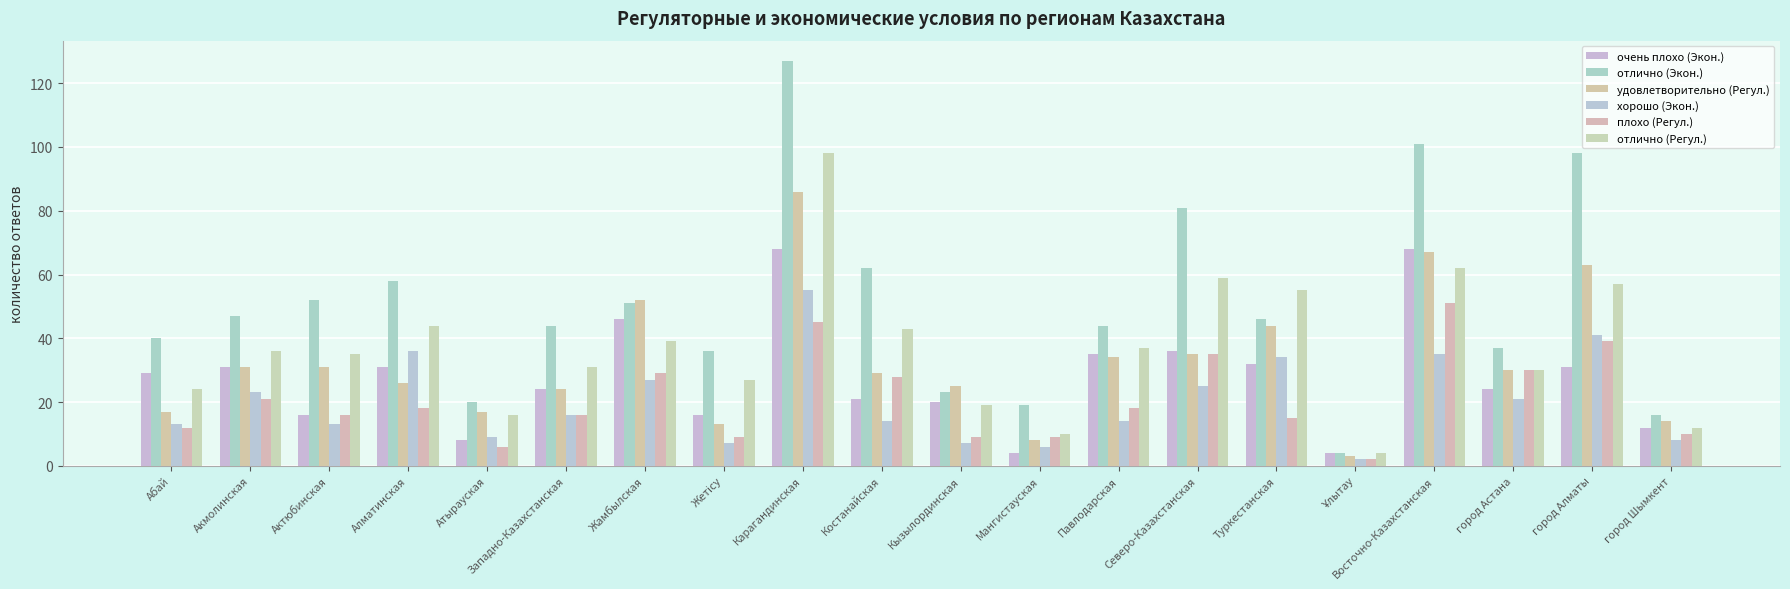

Where is отлично (Регул.) nearest to the value 51?

Туркестанская